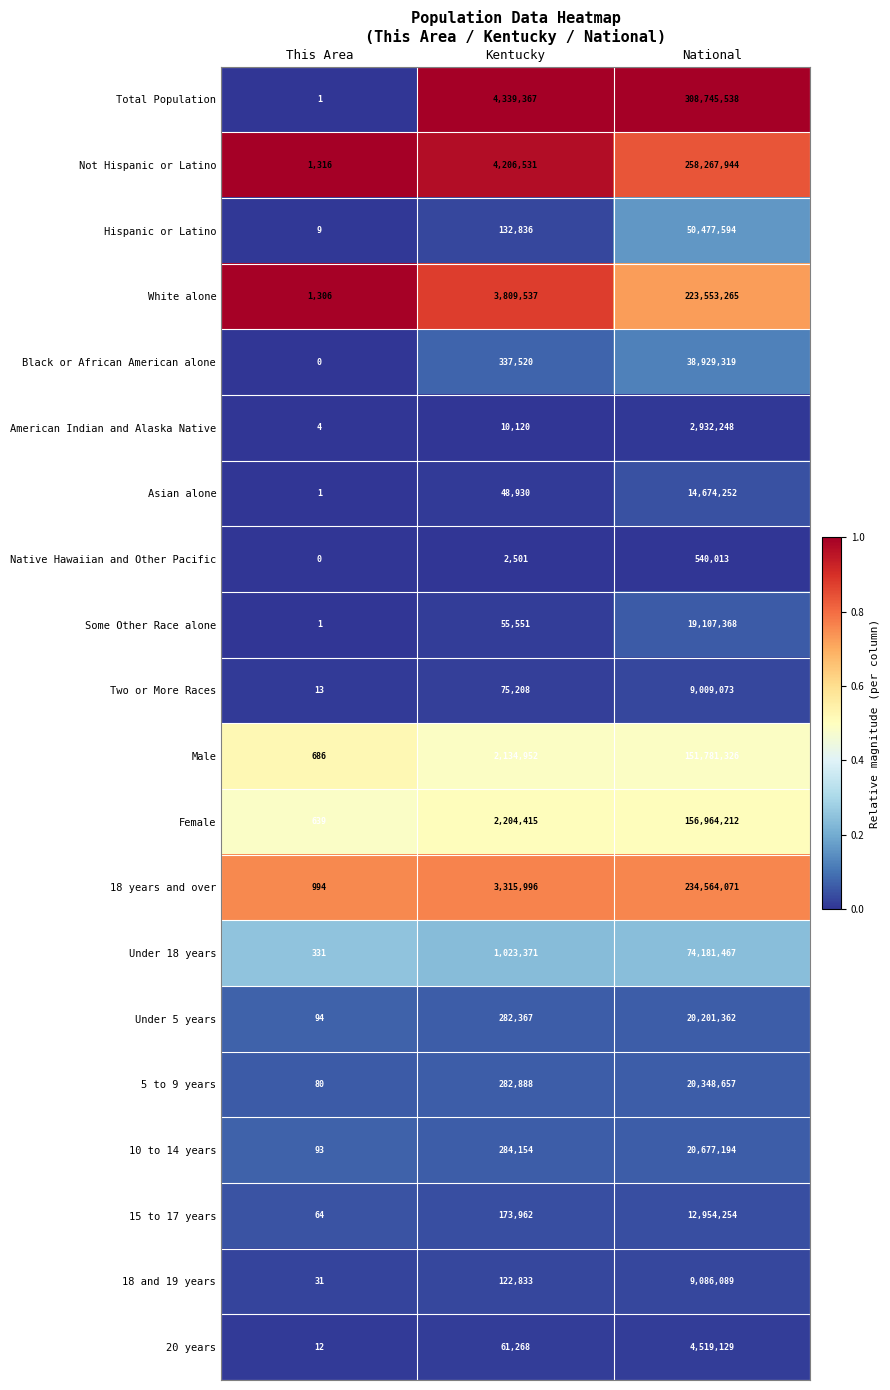

What is the total value across all series at National?

1631514375